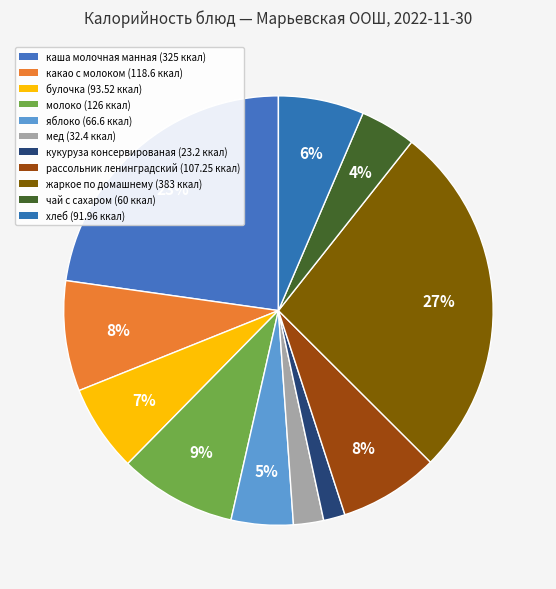

Rank the categories by value from highest to lowest.

жаркое по домашнему, каша молочная манная, молоко, какао с молоком, рассольник ленинградский, булочка, хлеб, яблоко, чай с сахаром, мед, кукуруза консервированая